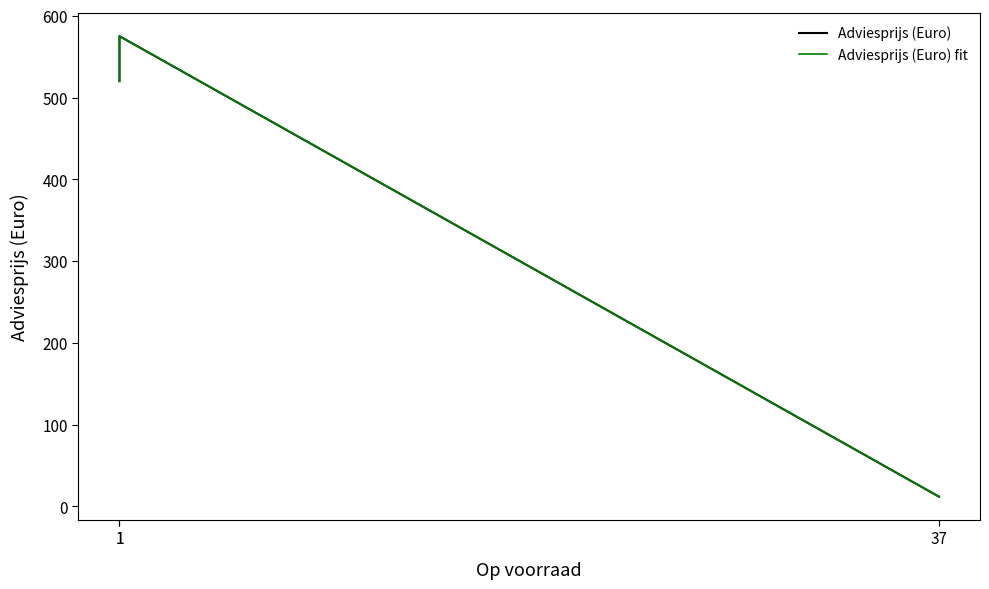

What are all the series names shown in the legend?

Adviesprijs (Euro), Adviesprijs (Euro) fit